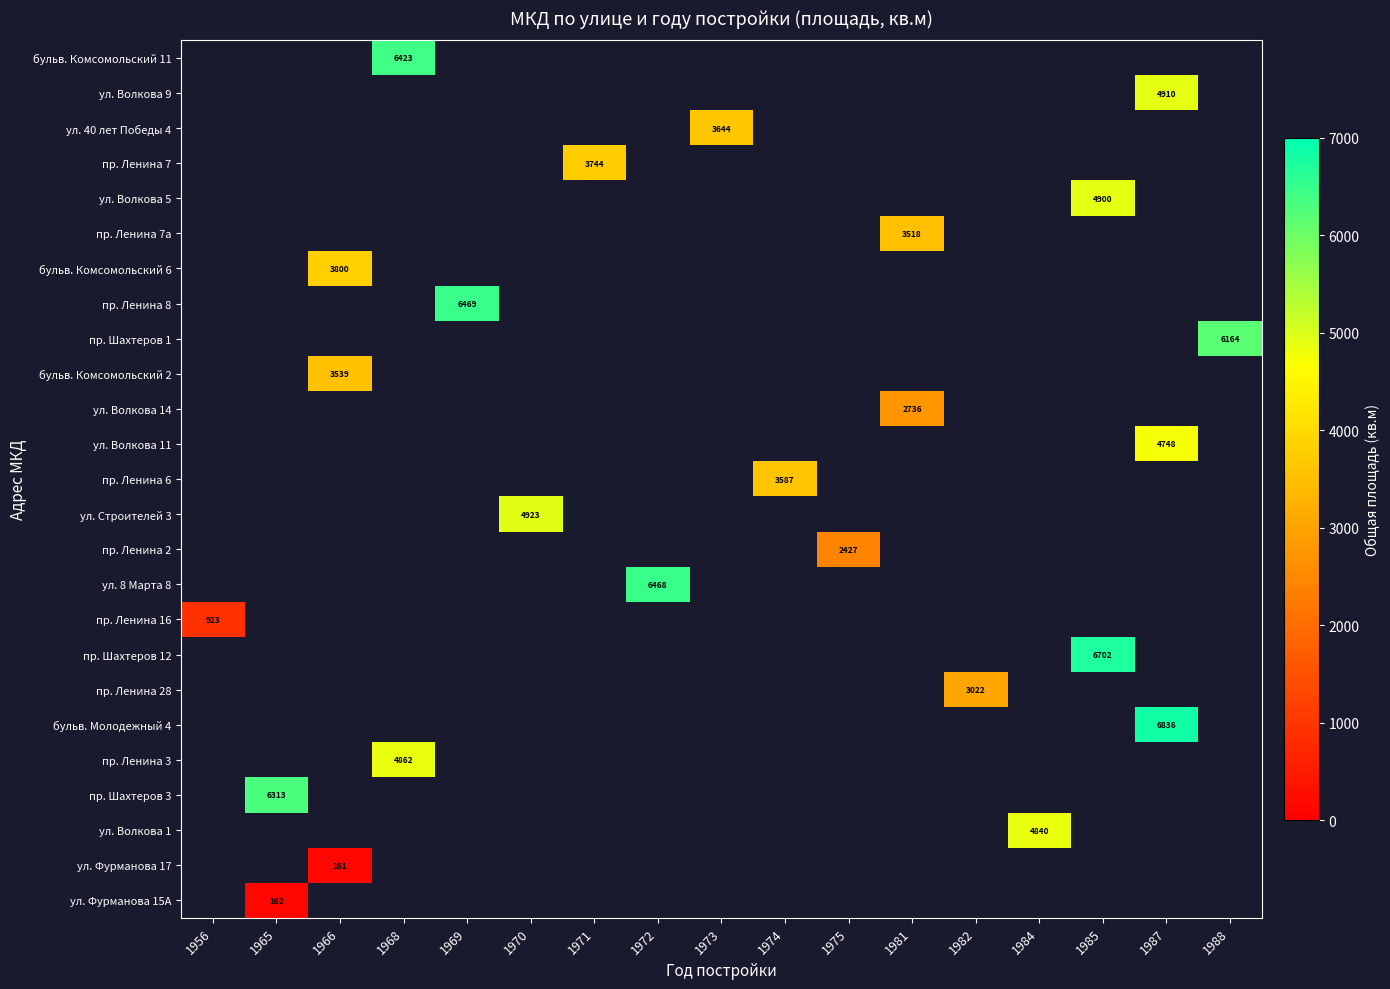

Count the number of data series in this chart.

25